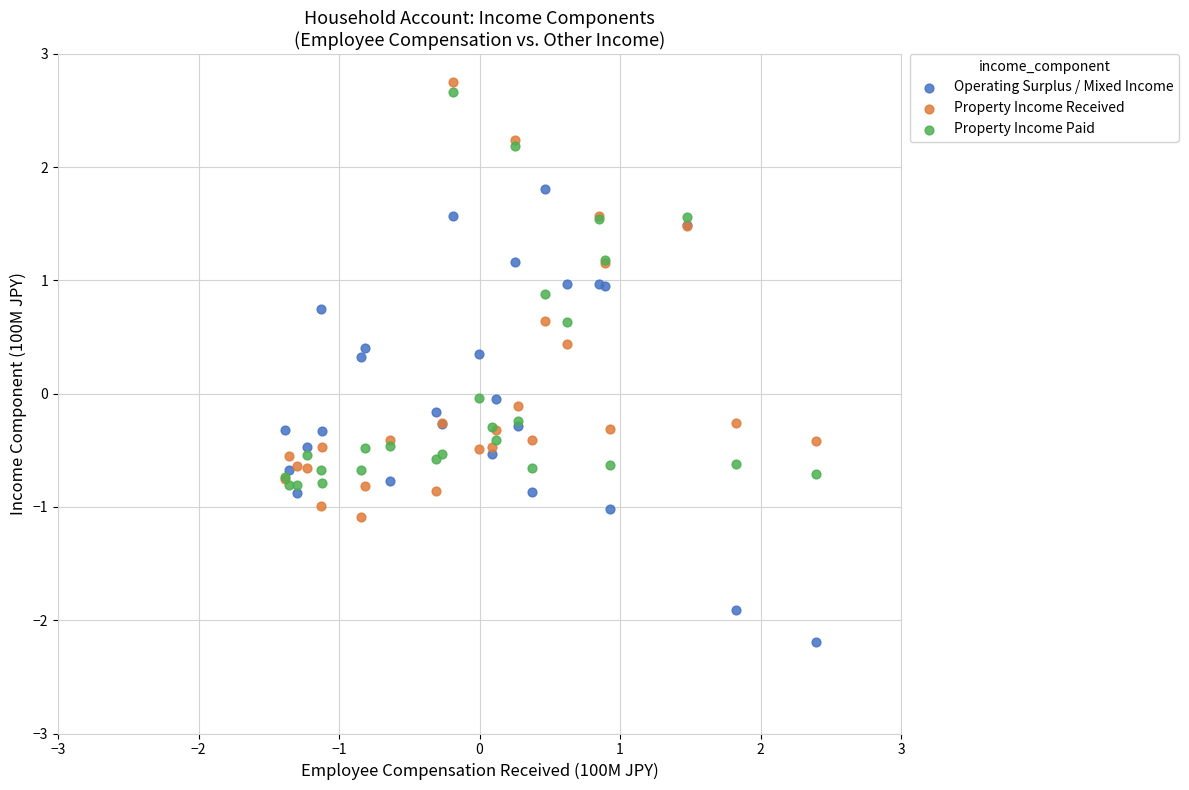

What are all the series names shown in the legend?

Operating Surplus / Mixed Income, Property Income Received, Property Income Paid